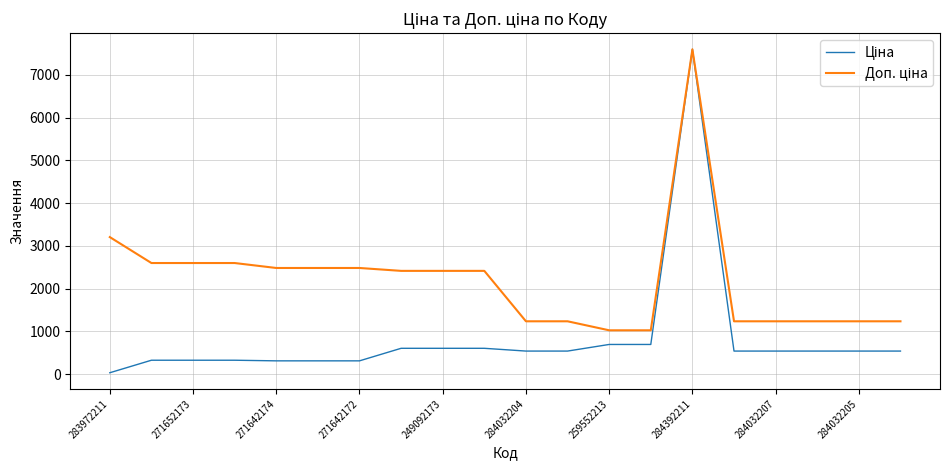

How many lines are shown in the chart?

2